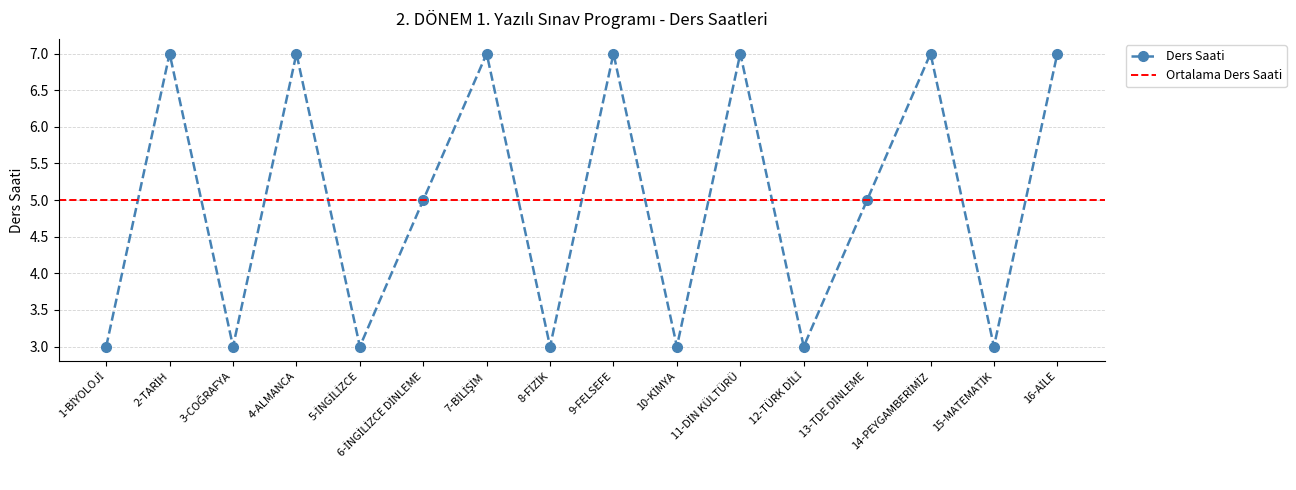

True or false: Ders Saati has more than 0 interior local peaks.

True